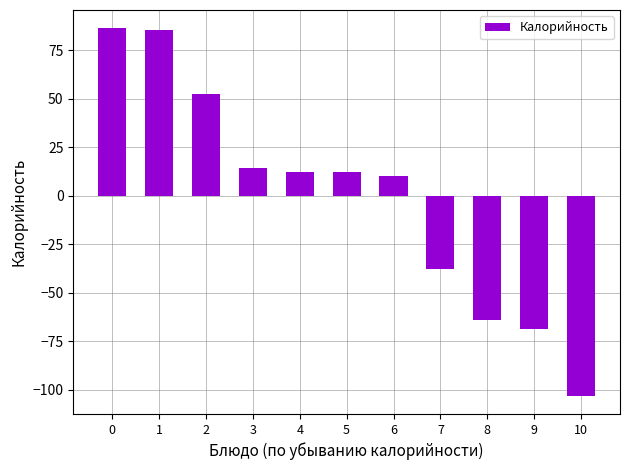

Which category has the lowest value across all series?

10